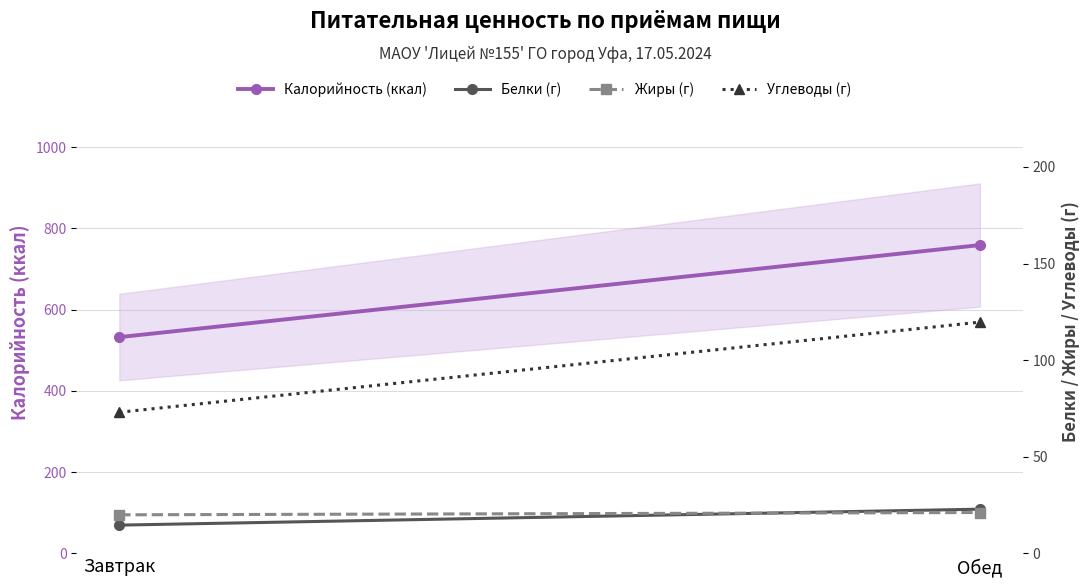

Rank the series at Завтрак from highest to lowest value.

Калорийность (ккал), Углеводы (г), Жиры (г), Белки (г)